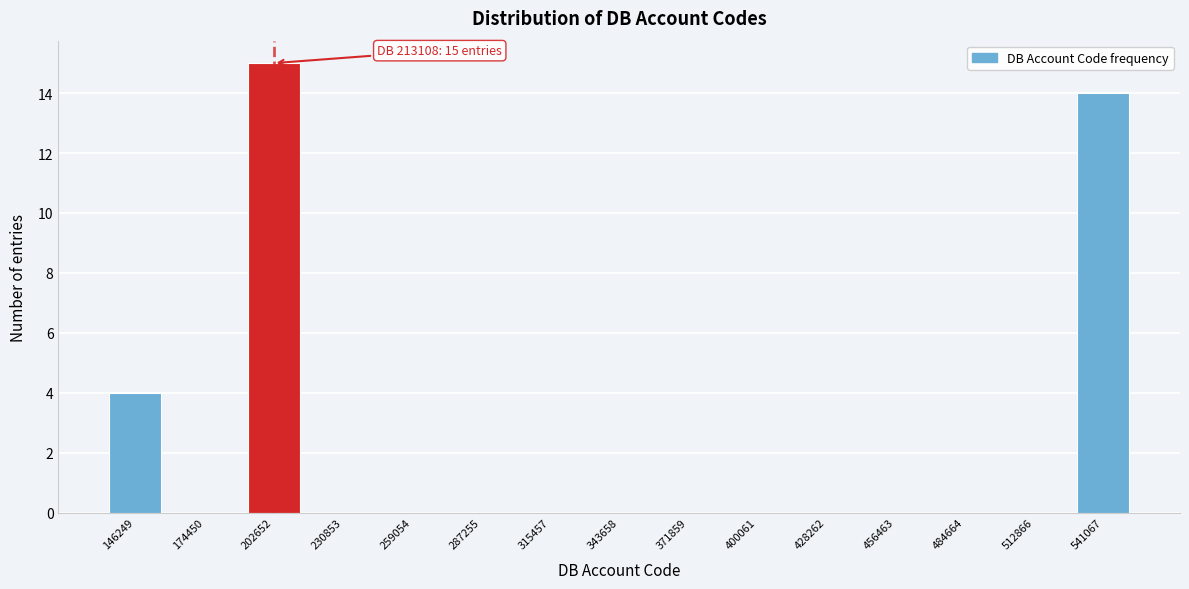

Reading left to right, transcribe all the data shown in this chart.

146249=4	174450=0	202652=15	230853=0	259054=0	287255=0	315457=0	343658=0	371859=0	400061=0	428262=0	456463=0	484664=0	512866=0	541067=14